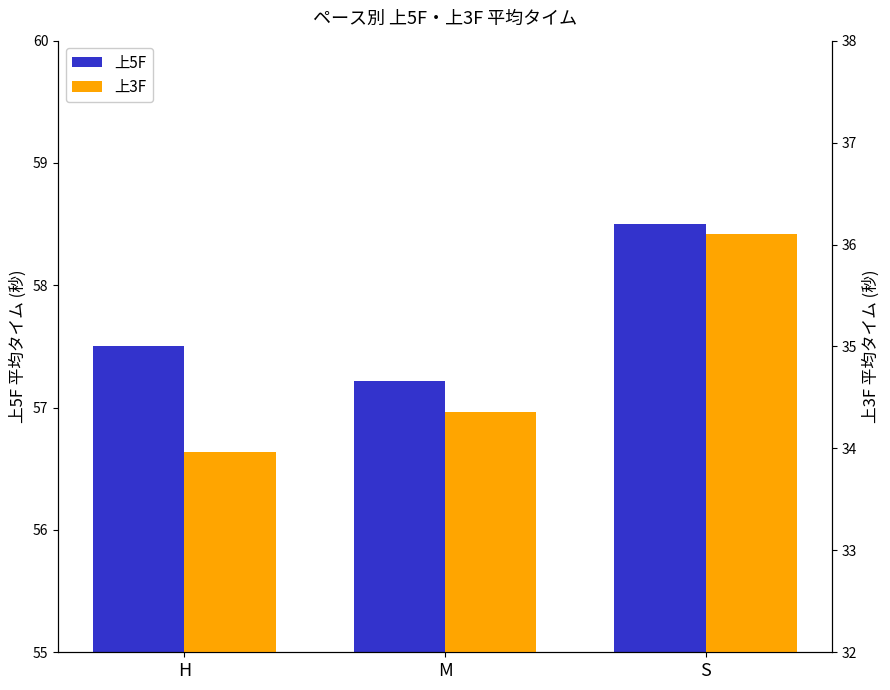

Between M and H, which is larger?

H